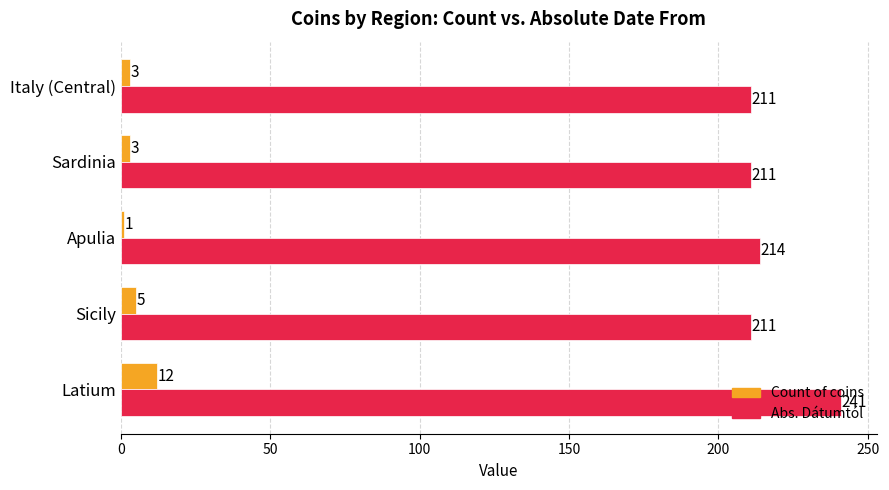

True or false: Abs. Dátumtól has a value of 241 at Latium.

True